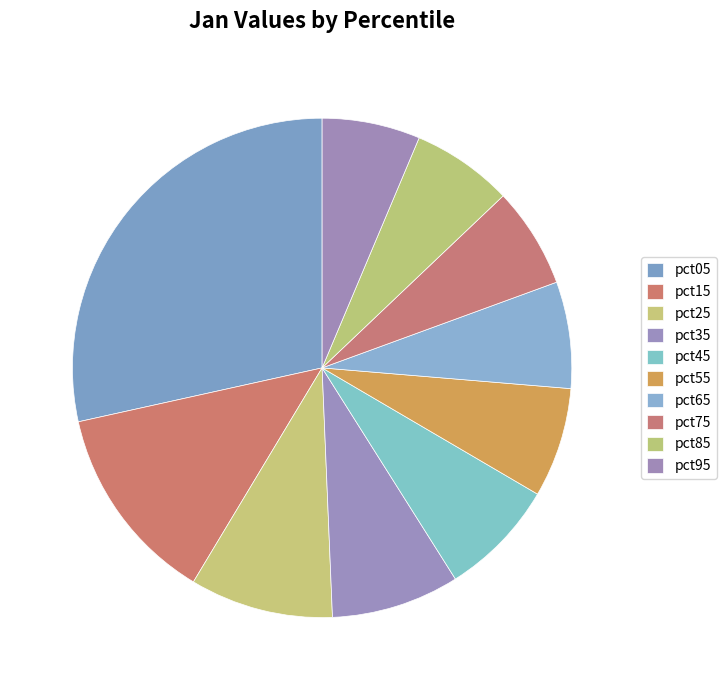

Does pct35 represent more than half of the total?

No